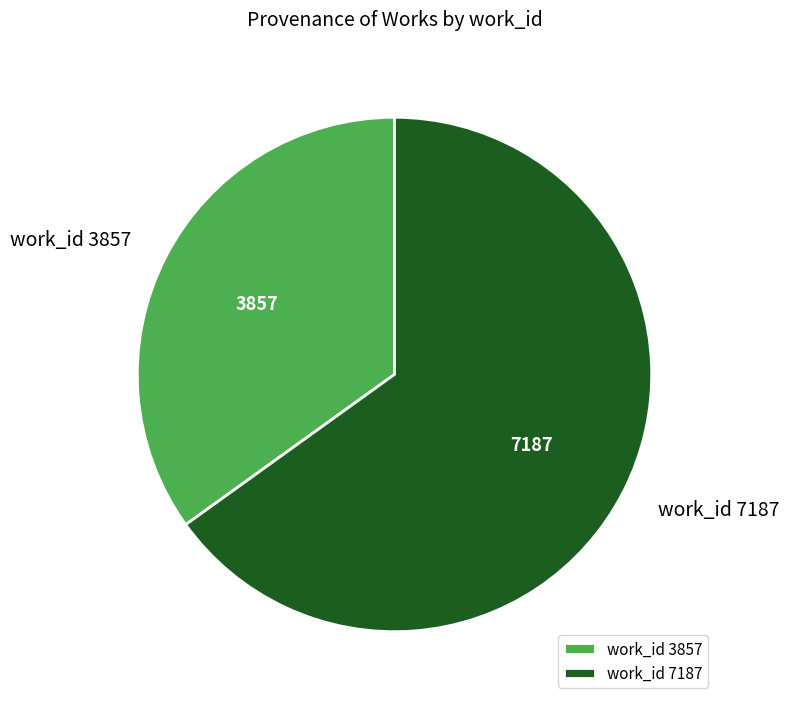

Count the number of slices in the pie.

2